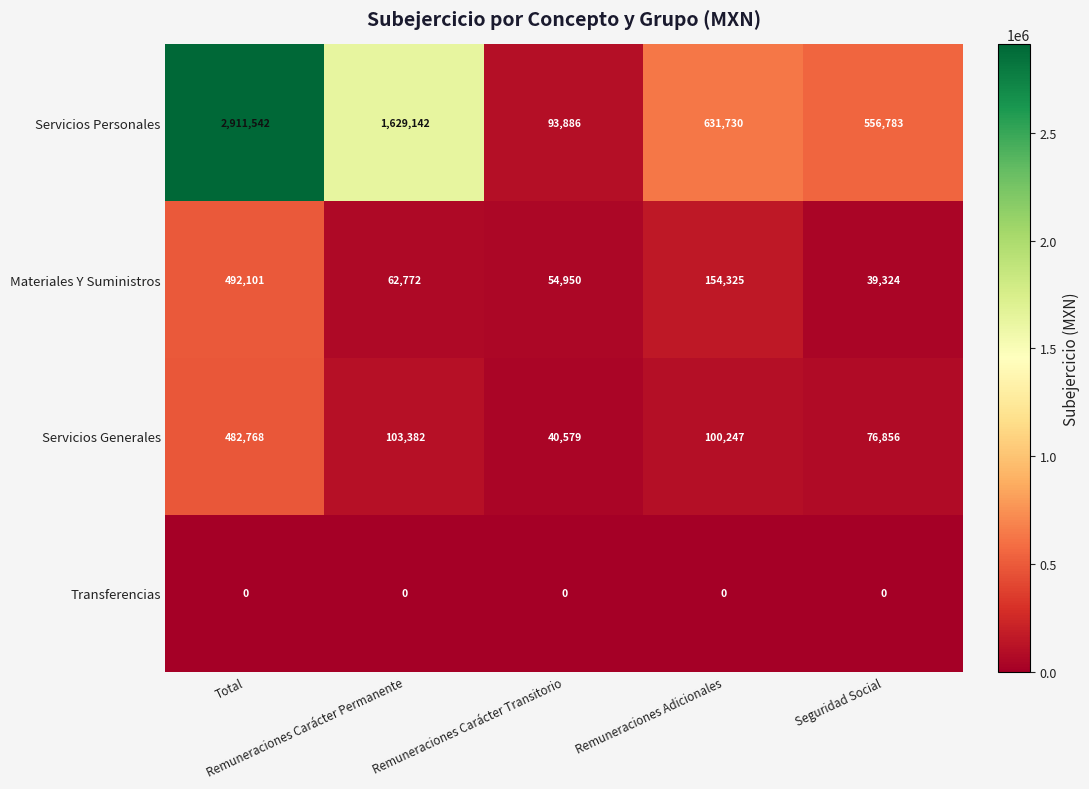

How many data points does each series have?

5